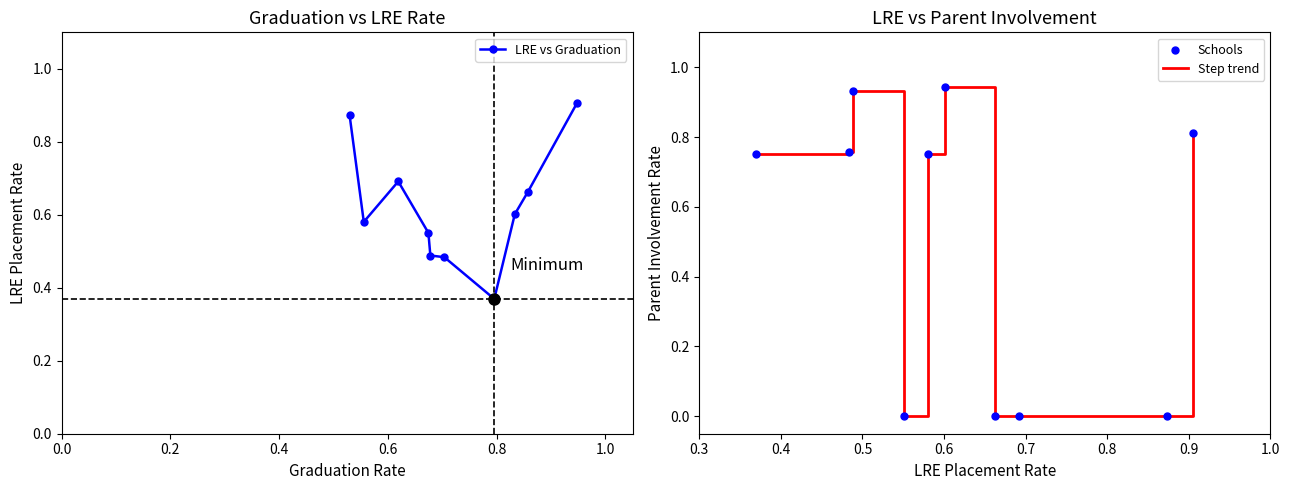

Which series reaches the maximum Y coordinate?

Step trend